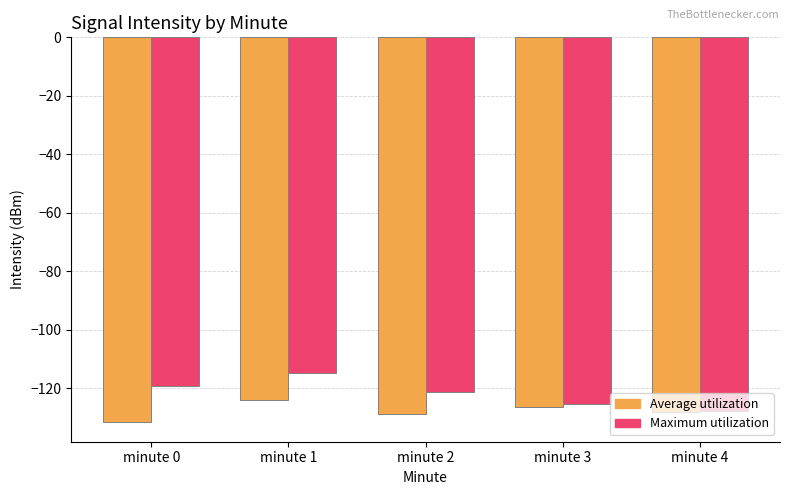

How many bars are there in each group?

2